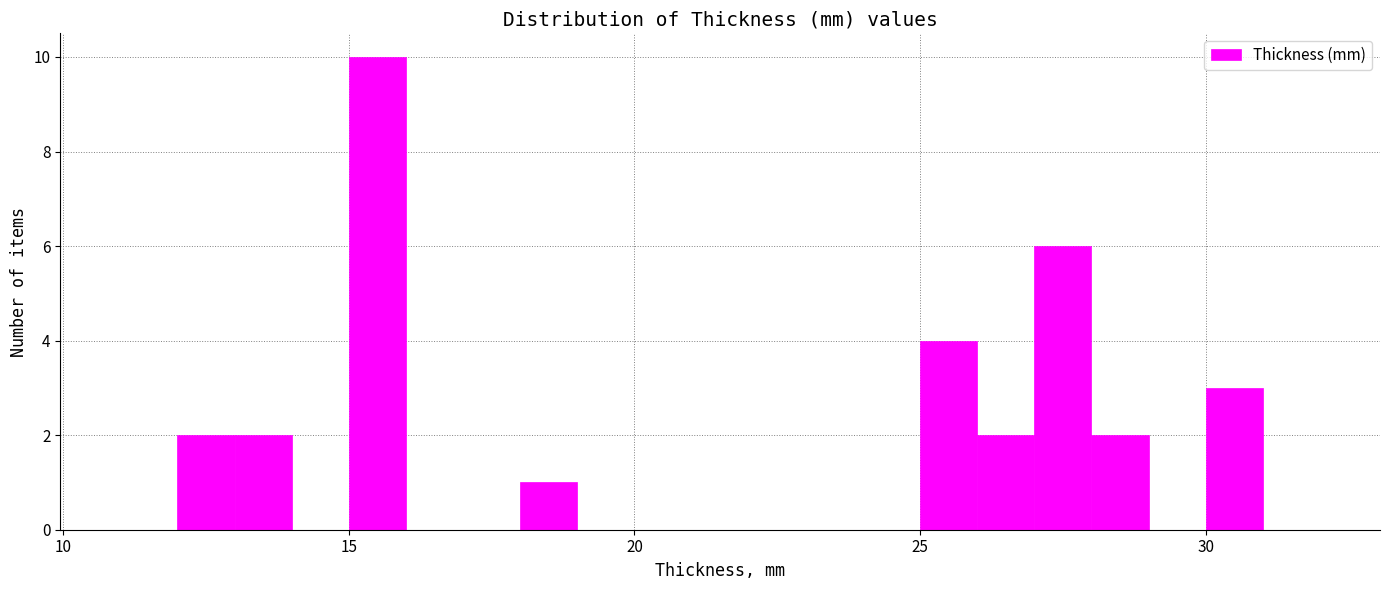

Around what value on the x-axis is the tallest bar? Give the approximate position of its centre, as read against the axis.

15.5